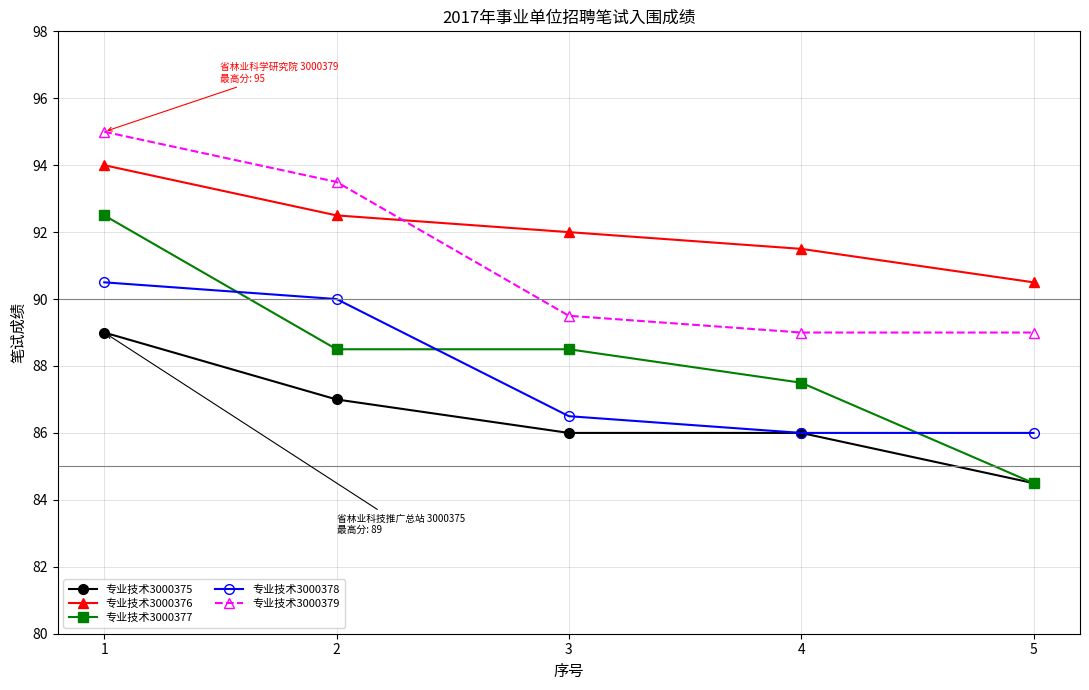

How many lines are shown in the chart?

5